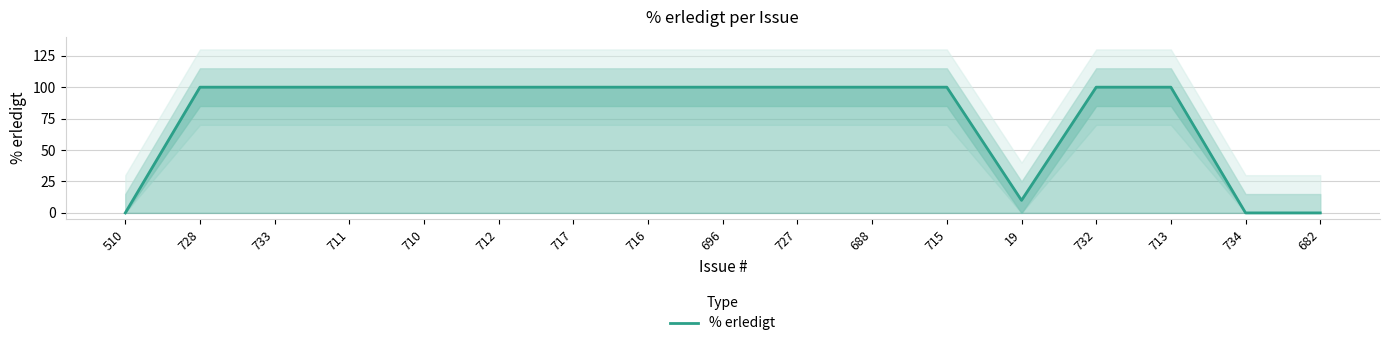

What position from the right is 696?

9